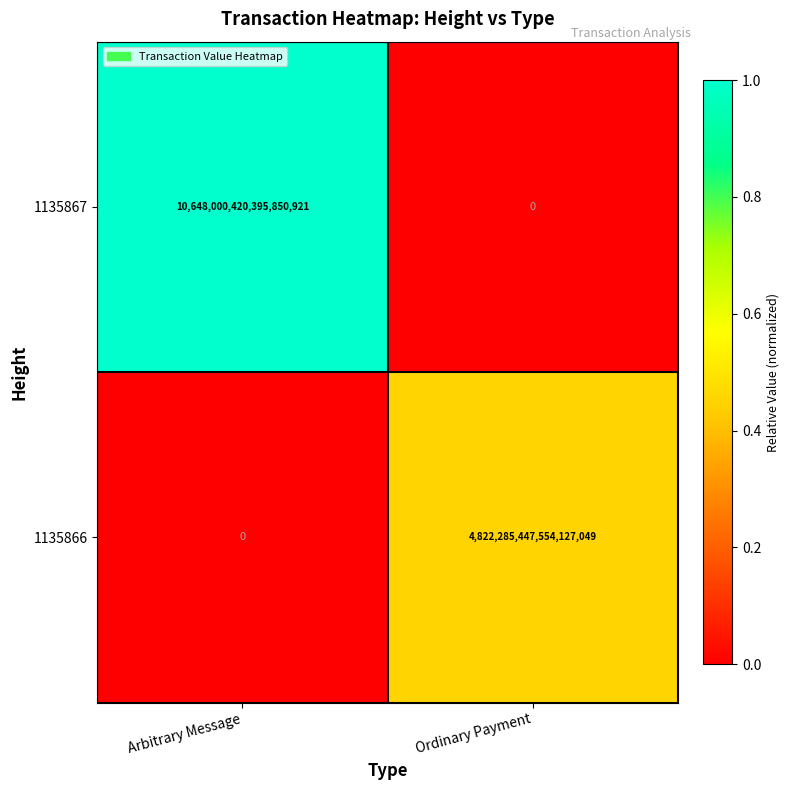

Is it true that 1135867 equals 10648000420395851776 at Arbitrary Message?

True